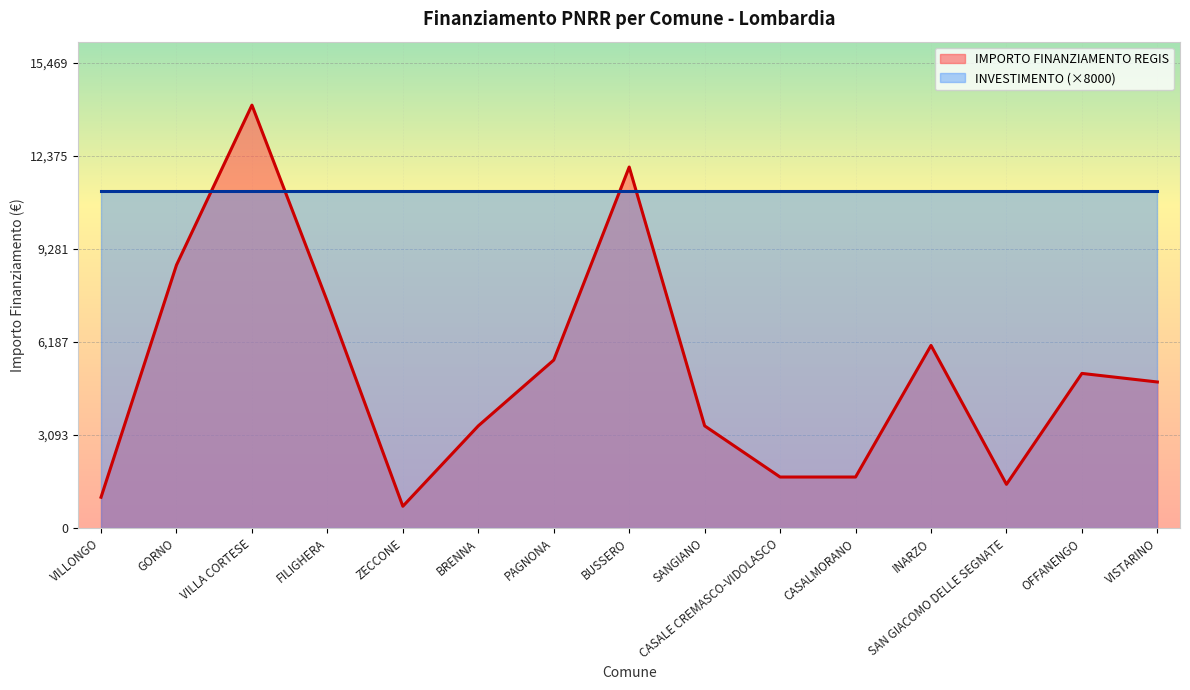

What is the label of the 5th point from the right?

CASALMORANO